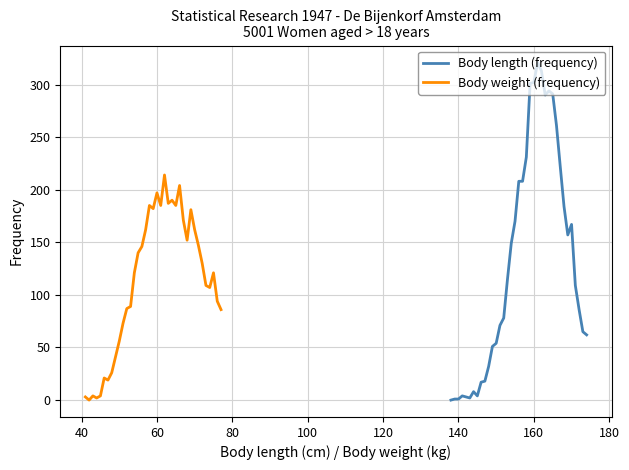

Does the chart display data point markers on the line(s)?

No